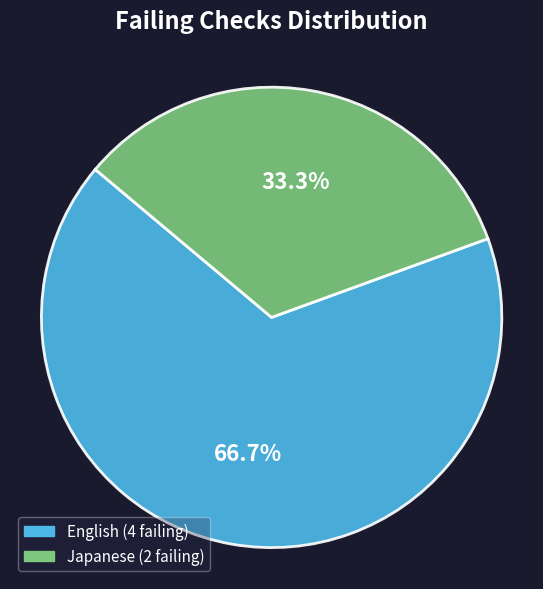

Is there a majority slice in this chart?

Yes